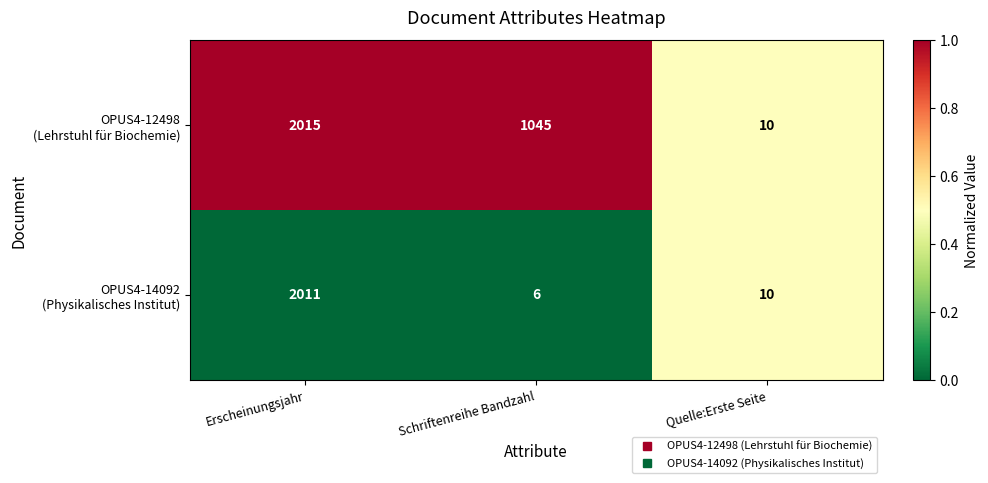

Which label corresponds to the smallest value in the chart?

Schriftenreihe Bandzahl